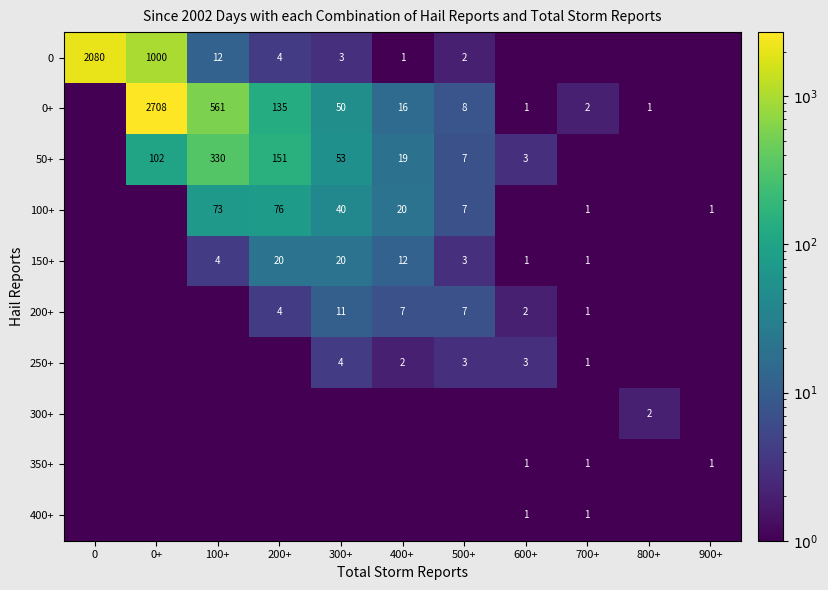

Is it true that 50+ equals 172.1 at 0+?

False